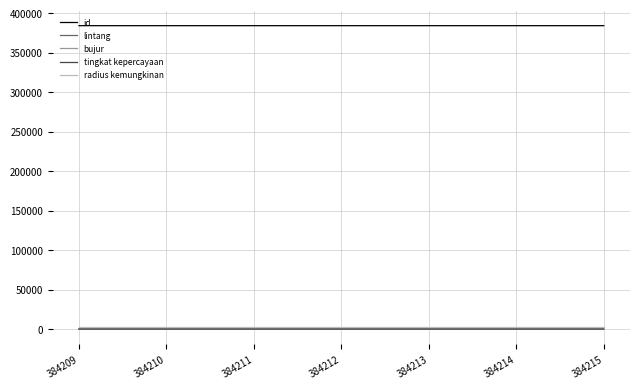

Which series has the largest total across all categories?

id